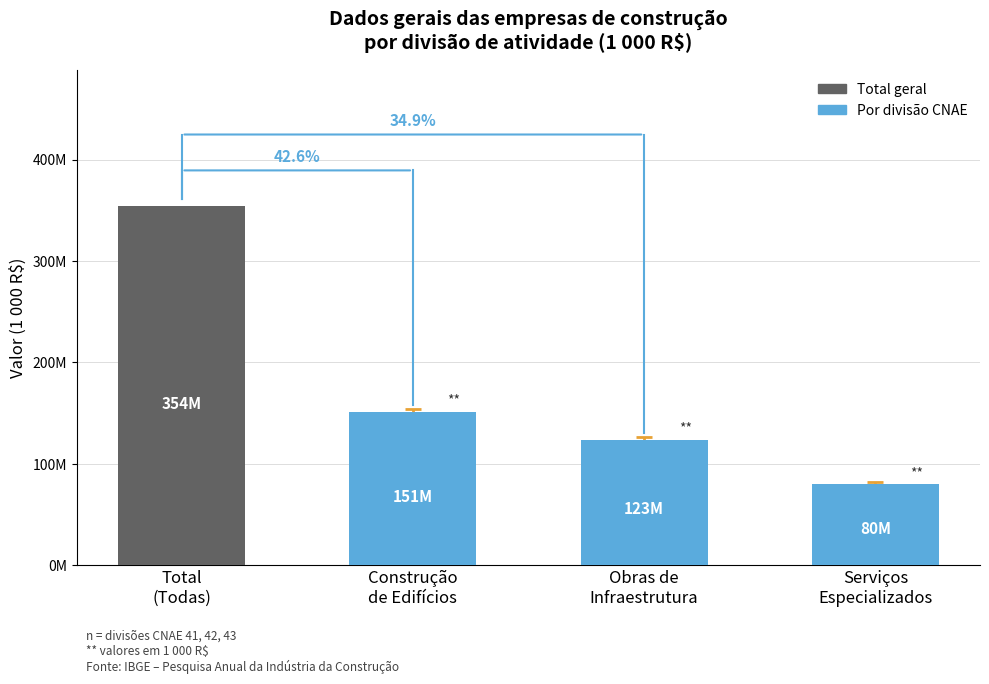

Are the bars horizontal?

No